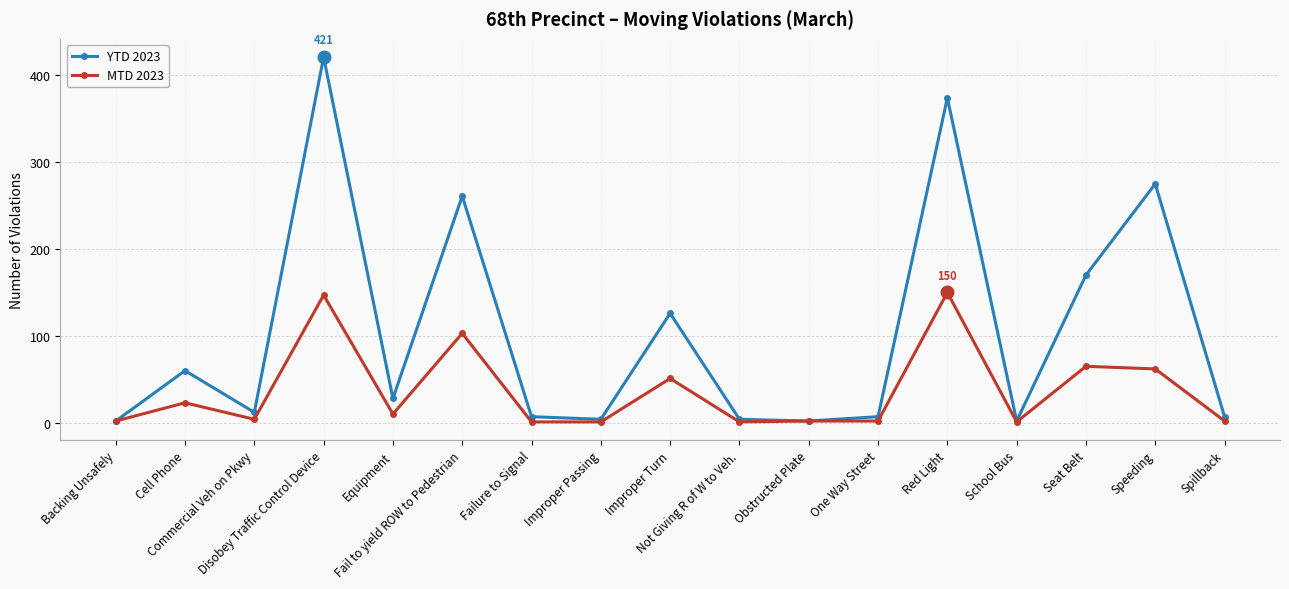

What position from the left is Not Giving R of W to Veh.?

10